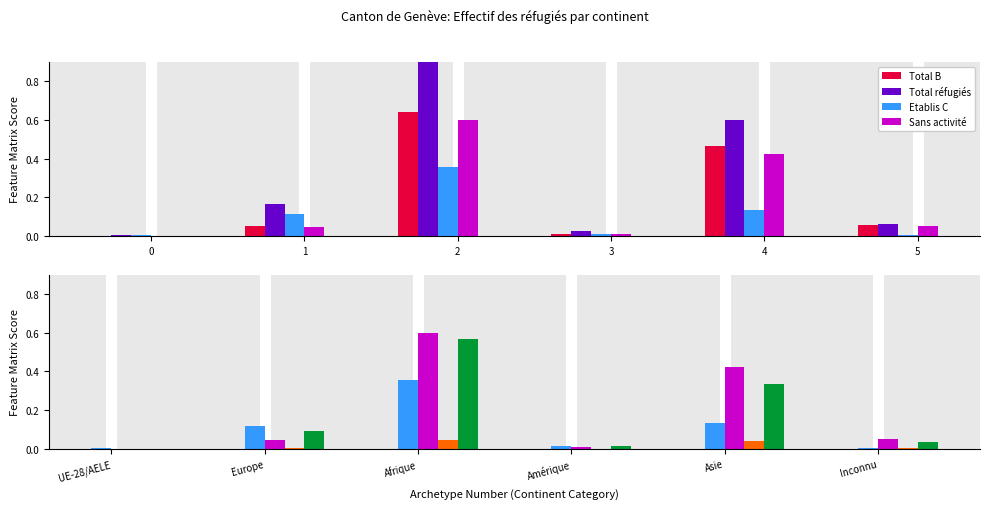

Which series has the largest total across all categories?

Total réfugiés